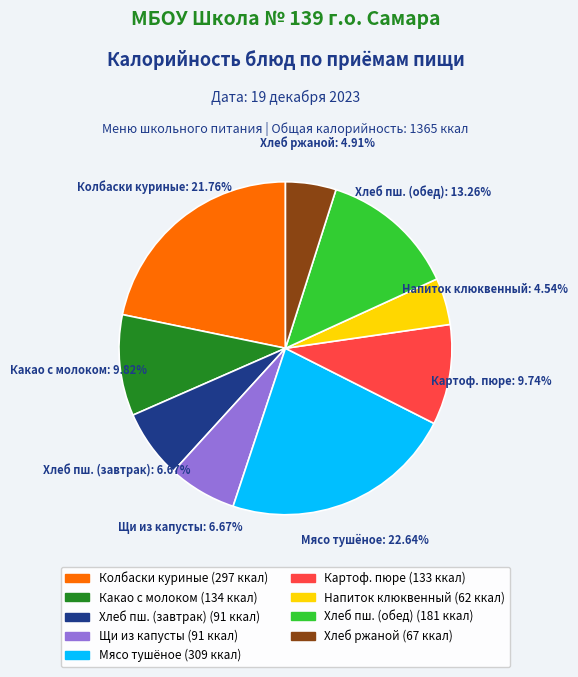

Does any single category account for the majority?

No